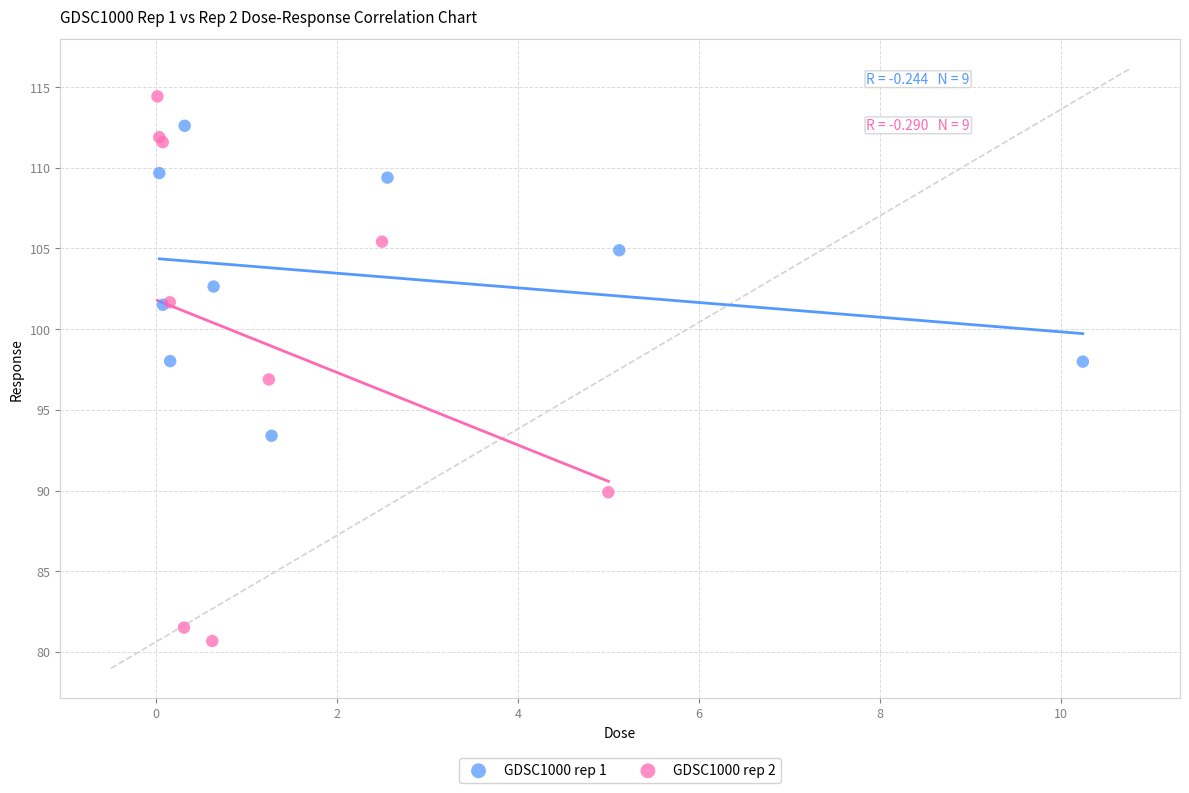

Which series reaches the maximum Y coordinate?

GDSC1000 rep 2